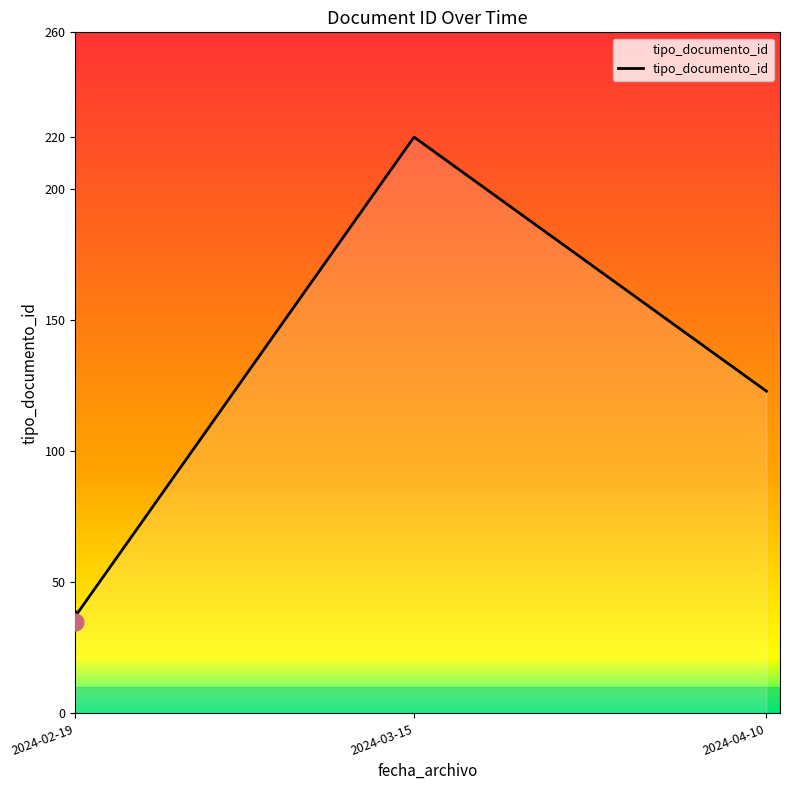

What is the minimum value shown in the chart?

35